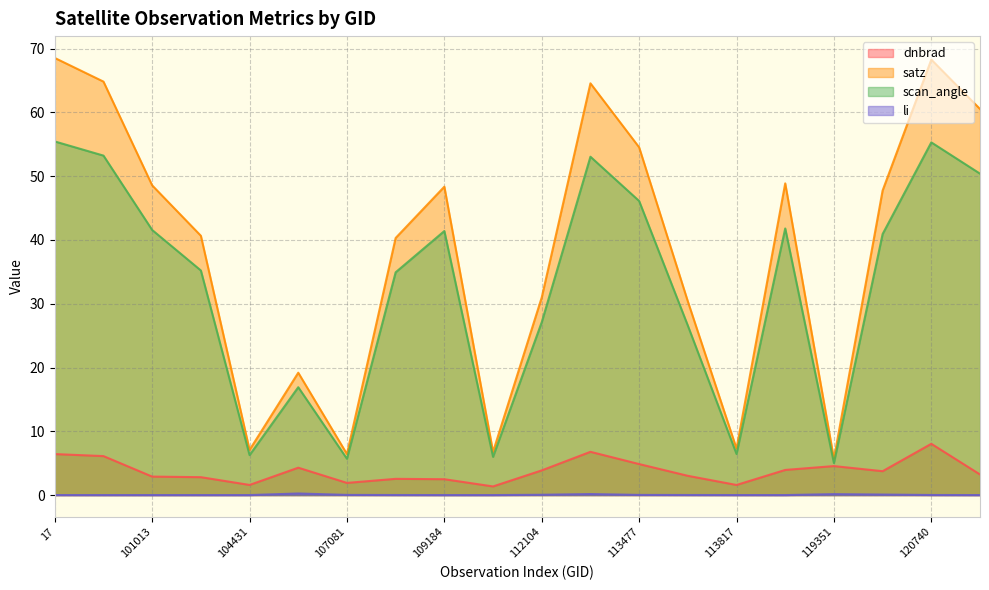

Reading left to right, what are all the values shown in this chart?

dnbrad: 6.4	6.1	2.9	2.8	1.6	4.3	1.9	2.5	2.5	1.4	3.9	6.8	4.9	3.0	1.6	3.9	4.5	3.7	8.0	3.2
satz: 68.5	64.8	48.6	40.7	7.1	19.2	6.4	40.3	48.4	6.8	31.0	64.6	54.5	30.4	7.3	48.9	5.7	47.7	68.3	60.5
scan_angle: 55.4	53.2	41.6	35.2	6.3	16.9	5.7	34.9	41.4	6.0	27.1	53.0	46.1	26.6	6.4	41.8	5.0	40.9	55.3	50.4
li: 0.0	0.0	0.0	0.0	0.0	0.2	0.0	0.0	0.0	0.0	0.0	0.2	0.0	0.0	0.0	0.0	0.1	0.1	0.0	0.0